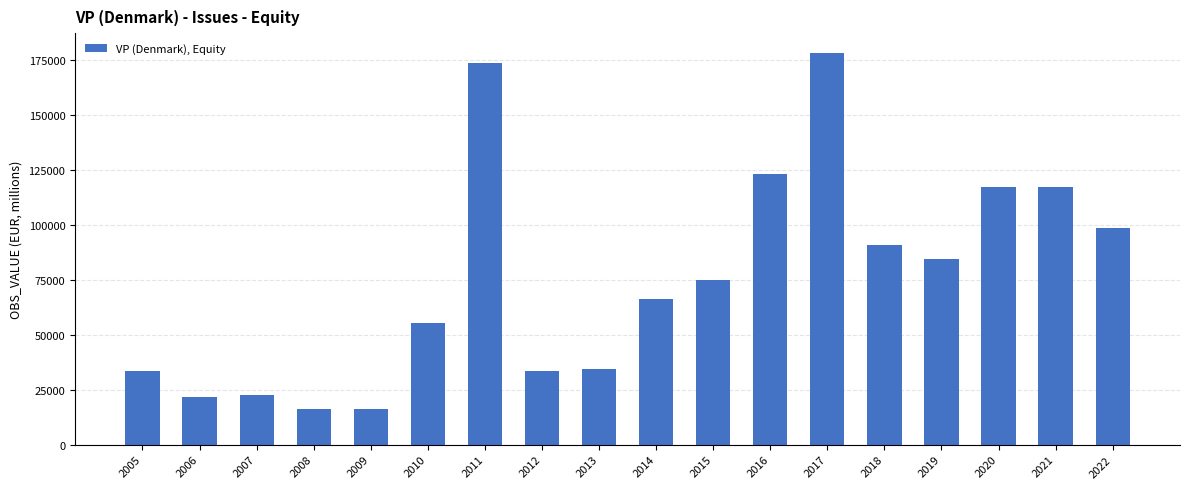

What is the change in value from 2005 to 2019?

+50892.8